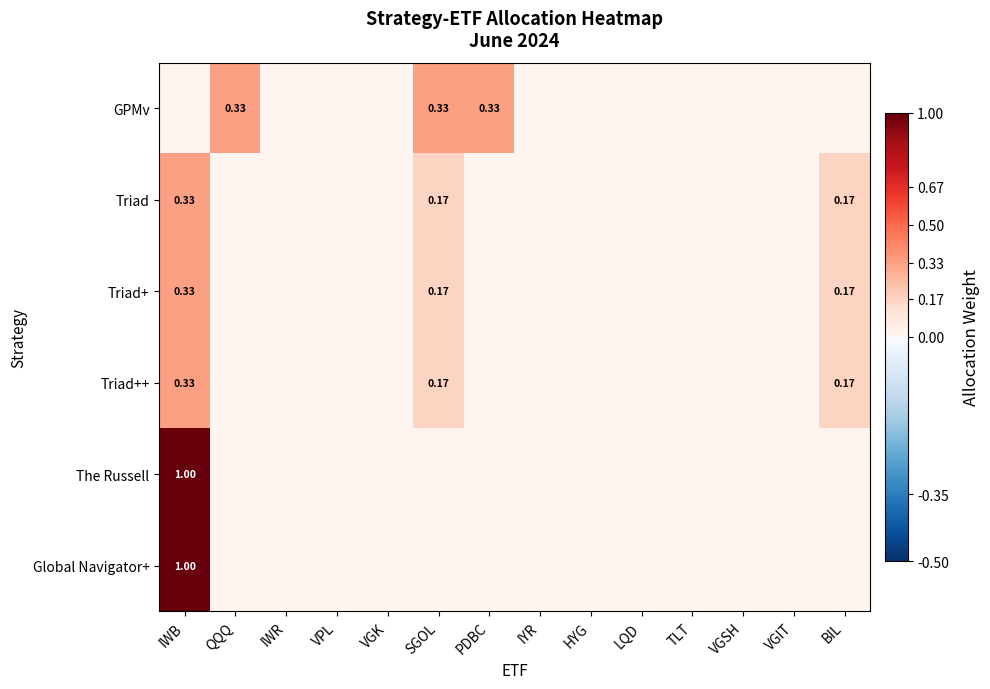

What is the maximum value shown in the chart?

1.0